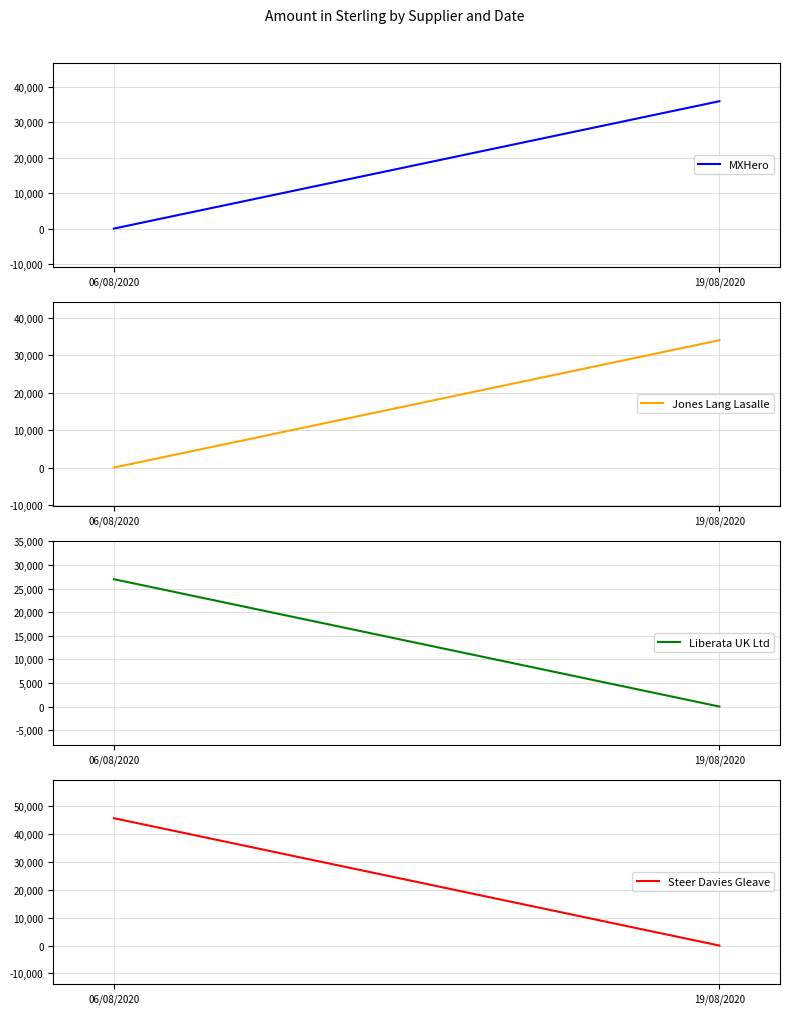

What is the spread (max minus min) of values at 19/08/2020?

35910.0